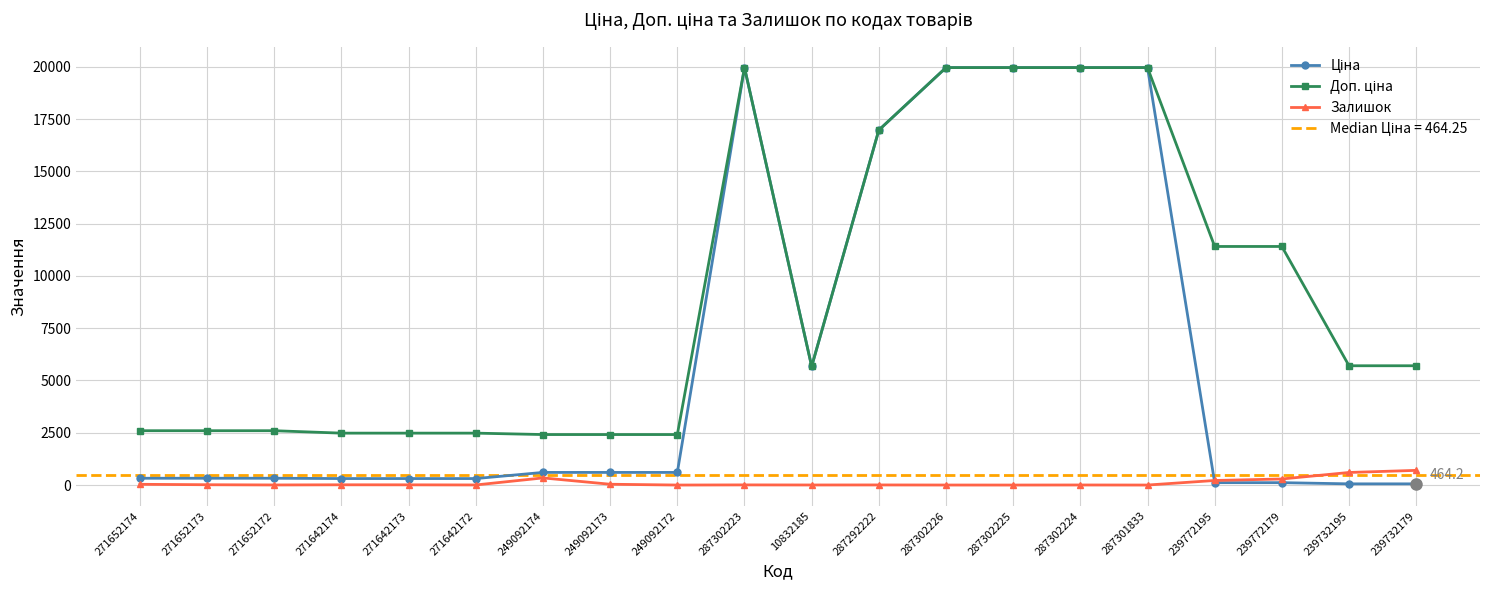

Reading right to left, transcribe all the data shown in this chart.

Ціна: 239732179=57.0	239732195=57.0	239772179=114.1	239772195=114.1	287301833=19964.2	287302224=19964.2	287302225=19964.2	287302226=19964.2	287292222=16976.3	10832185=5673.8	287302223=19964.2	249092172=603.7	249092173=603.7	249092174=603.7	271642172=310.3	271642173=310.3	271642174=310.3	271652172=324.8	271652173=324.8	271652174=324.8
Доп. ціна: 239732179=5705.0	239732195=5705.0	239772179=11410.0	239772195=11410.0	287301833=19964.2	287302224=19964.2	287302225=19964.2	287302226=19964.2	287292222=16976.3	10832185=5673.8	287302223=19964.2	249092172=2414.8	249092173=2414.8	249092174=2414.8	271642172=2482.4	271642173=2482.4	271642174=2482.4	271652172=2598.3	271652173=2598.3	271652174=2598.3
Залишок: 239732179=702.0	239732195=601.0	239772179=290.0	239772195=218.0	287301833=0.0	287302224=3.0	287302225=0.0	287302226=1.0	287292222=5.0	10832185=3.0	287302223=7.0	249092172=0.0	249092173=38.0	249092174=341.0	271642172=4.0	271642173=10.0	271642174=12.0	271652172=4.0	271652173=15.0	271652174=35.0